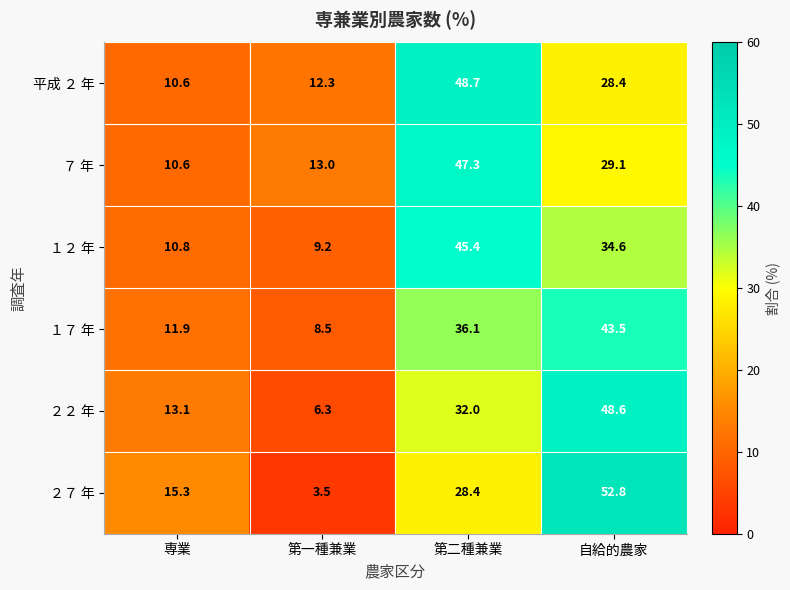

The value of １７ 年 at 第一種兼業 is 8.5. True or false?

True